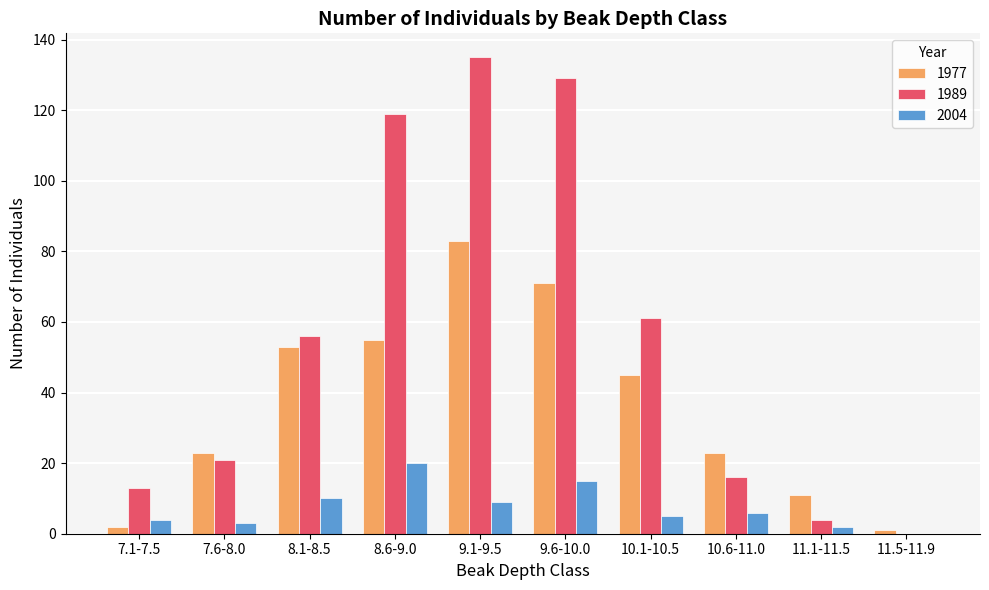

What is the difference between the 1977 values at 9.1-9.5 and 7.6-8.0?

60